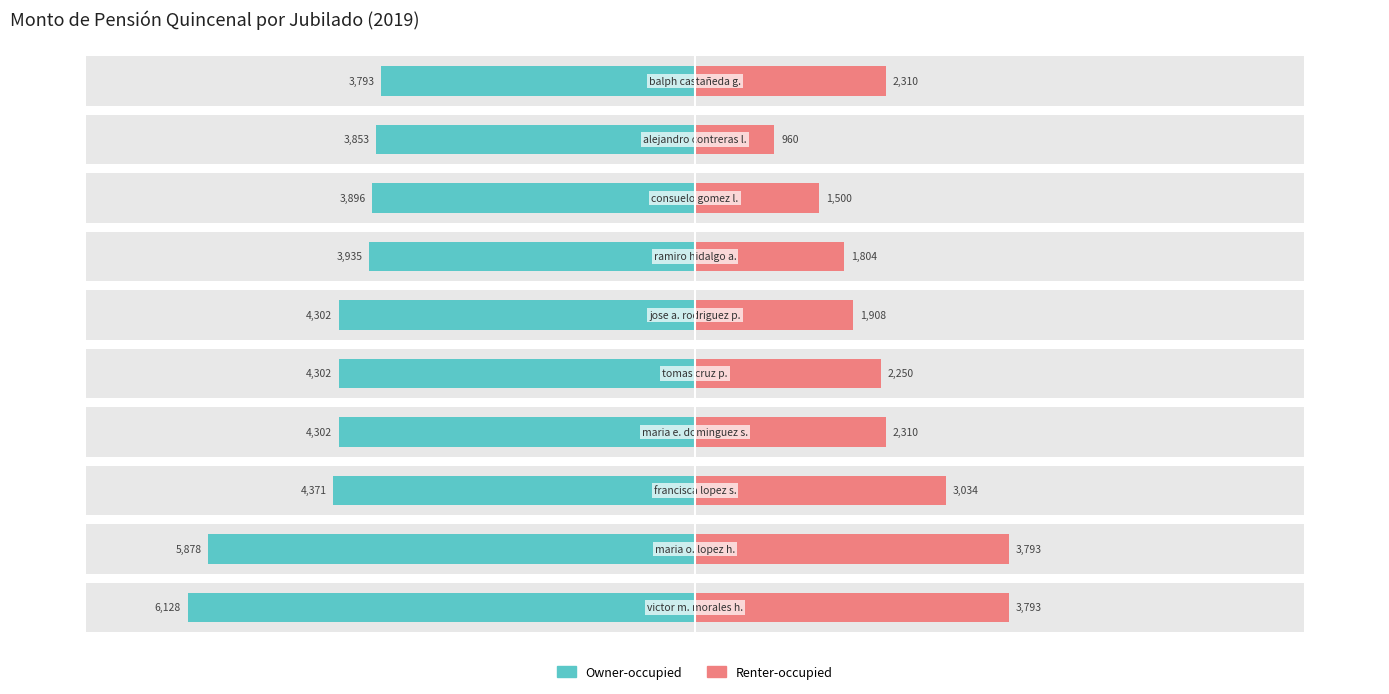

What is the sum of all Owner-occupied values?

-44759.1